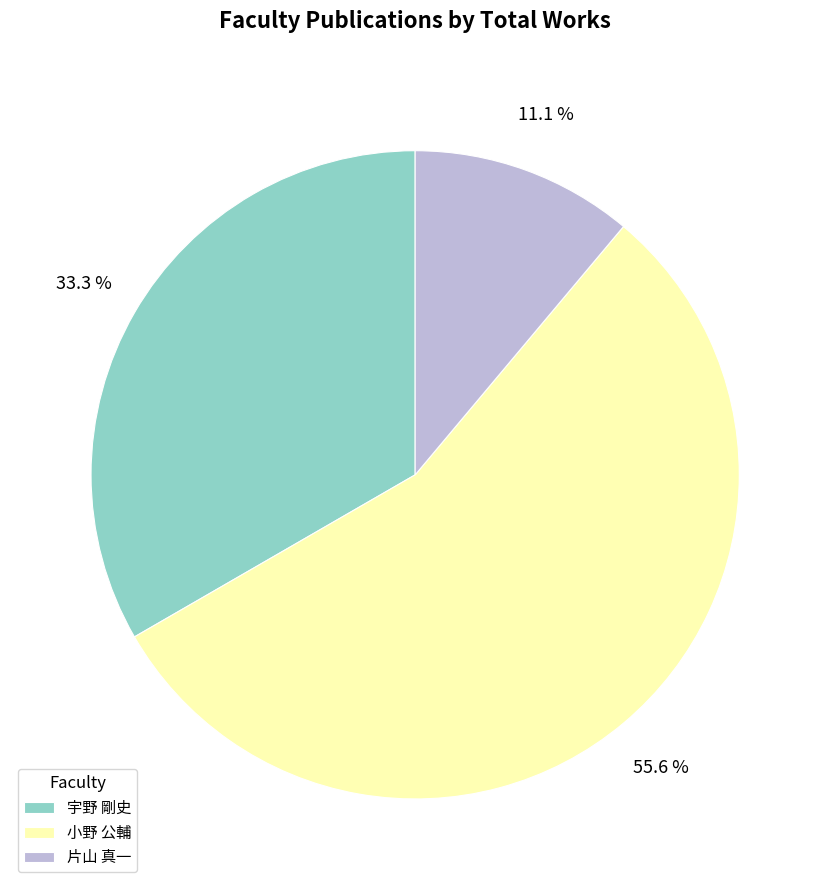

To the nearest percent, what percentage of the pie is 小野 公輔?

56%